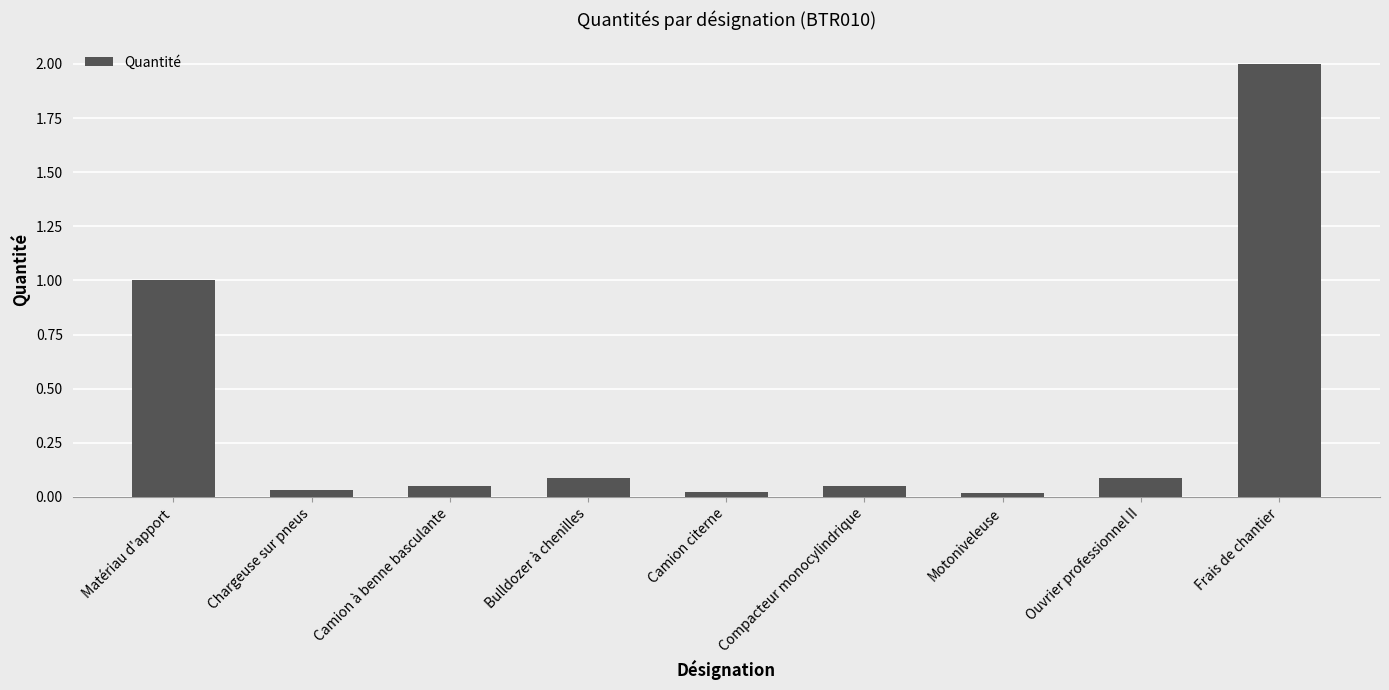

What value does the data have at Frais de chantier?

2.0